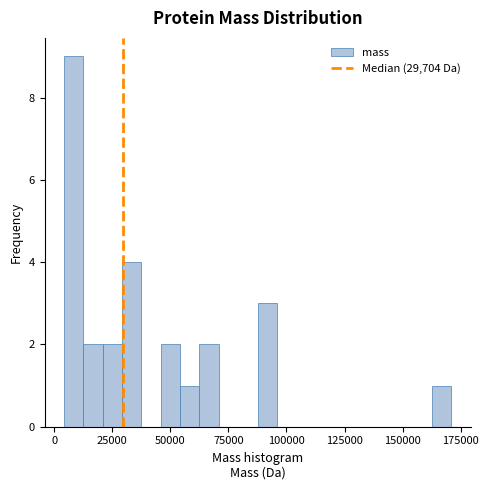

Read against the x-axis, roughly where is the centre of the tallest bar?

10000